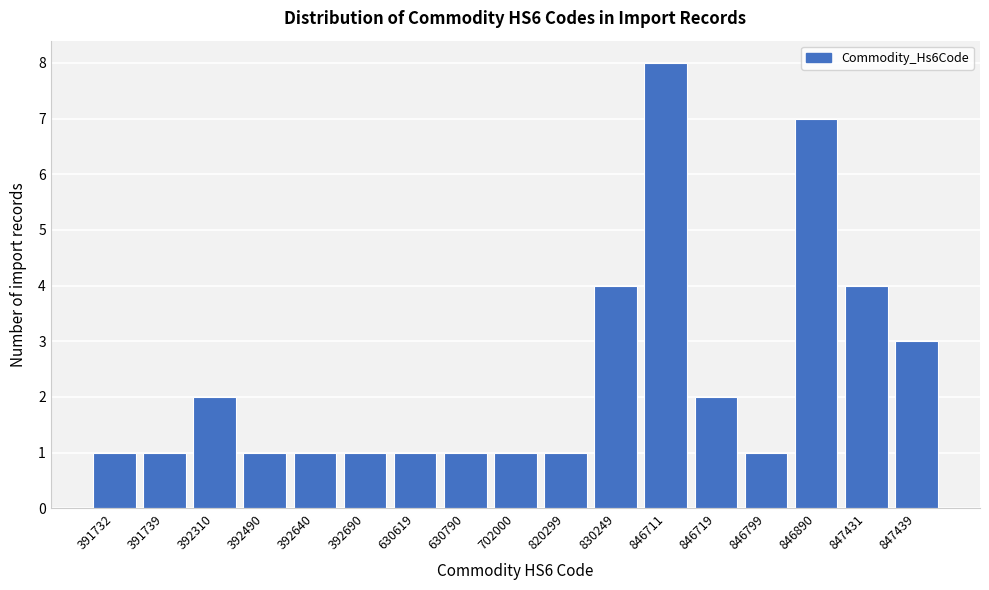

Reading left to right, what are all the values shown in this chart?

391732=1	391739=1	392310=2	392490=1	392640=1	392690=1	630619=1	630790=1	702000=1	820299=1	830249=4	846711=8	846719=2	846799=1	846890=7	847431=4	847439=3